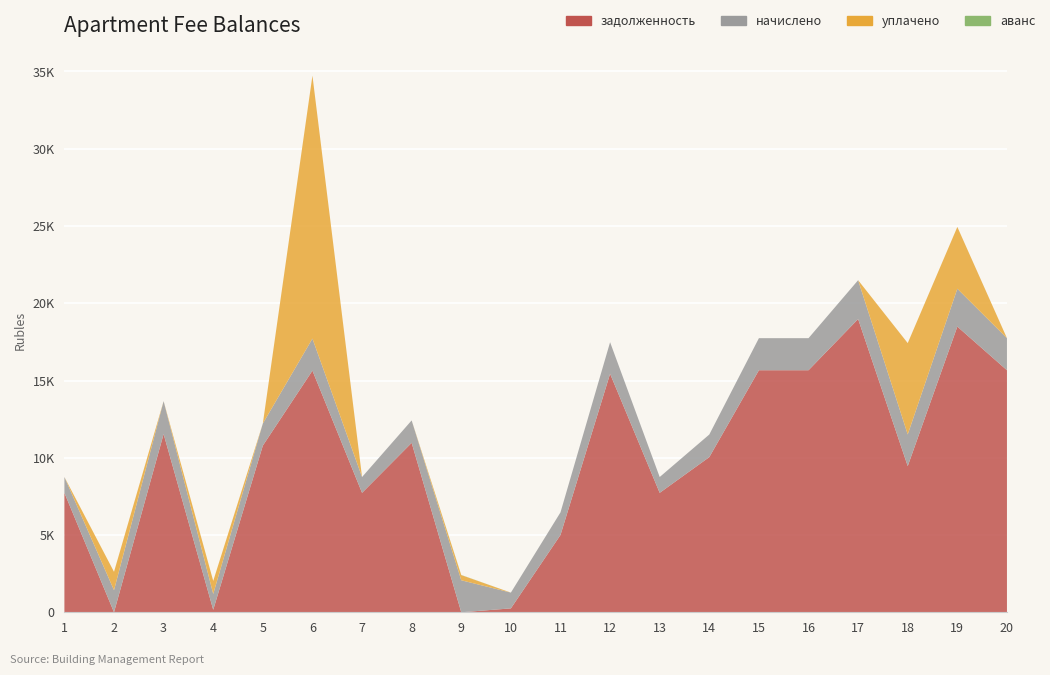

Reading left to right, extract all data points from this chart.

задолженность: 7729.7	0.0	11536.1	162.0	10785.6	15639.1	7729.7	10965.4	0.0	252.0	5002.4	15433.7	7729.7	10042.4	15664.8	15664.8	18977.5	9459.4	18489.6	15664.8
начислено: 1024.0	1428.8	2129.6	1024.0	1428.8	2071.8	1024.0	1452.7	2071.8	1020.6	1462.9	2044.6	1024.0	1462.9	2075.2	2075.2	2514.1	2048.0	2449.4	2075.2
уплачено: 0.0	1191.0	0.0	844.5	0.0	17020.3	0.0	0.0	335.0	0.0	0.0	0.0	0.0	0.0	0.0	0.0	0.0	5914.0	4000.0	0.0
аванс: 0.0	0.0	0.0	0.0	0.0	0.0	0.0	0.0	9.7	0.0	0.0	0.0	0.0	0.0	0.0	0.0	0.0	0.0	0.0	0.0